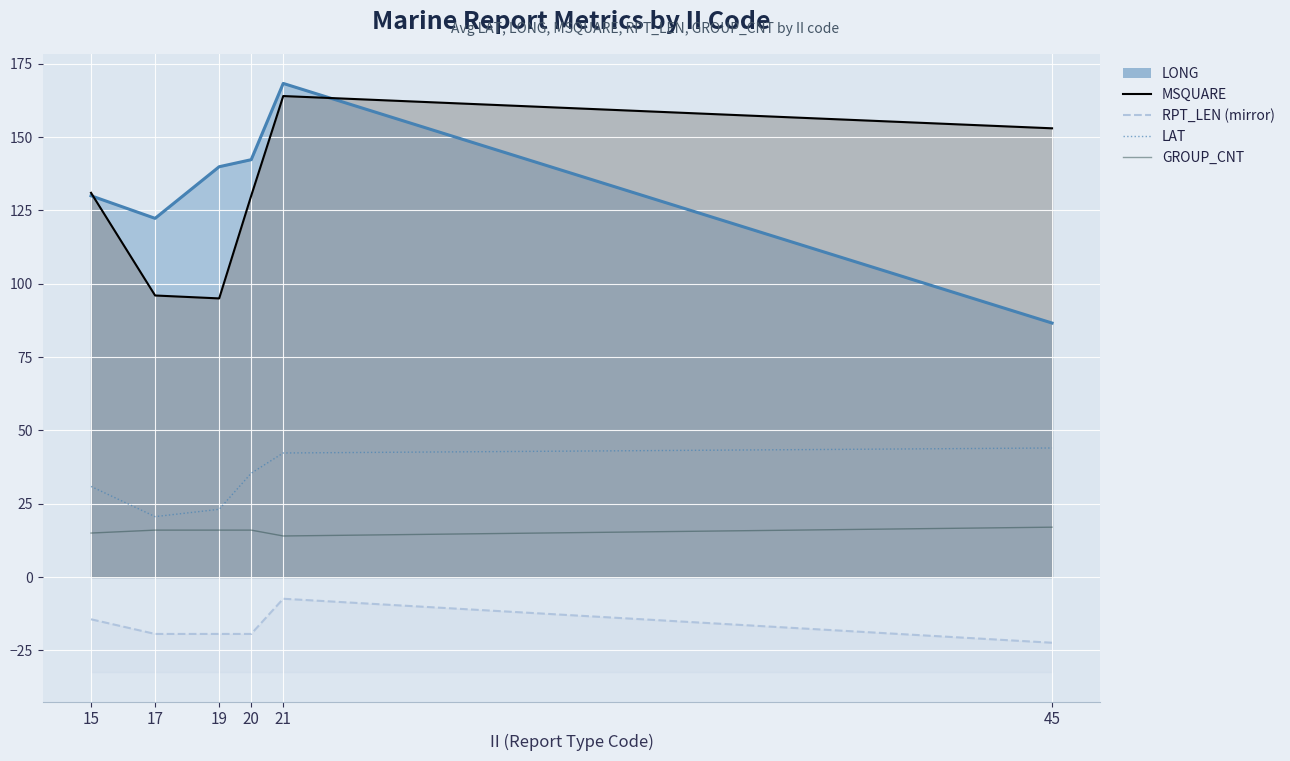

What is the minimum value for RPT_LEN (mirror)?

-22.4